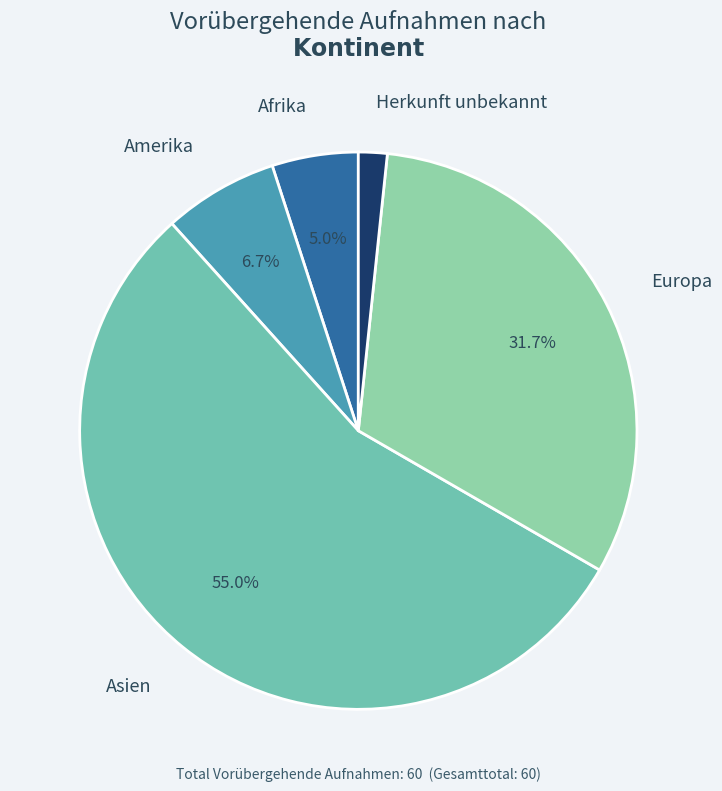

The Amerika slice represents 18% of the pie. True or false?

False